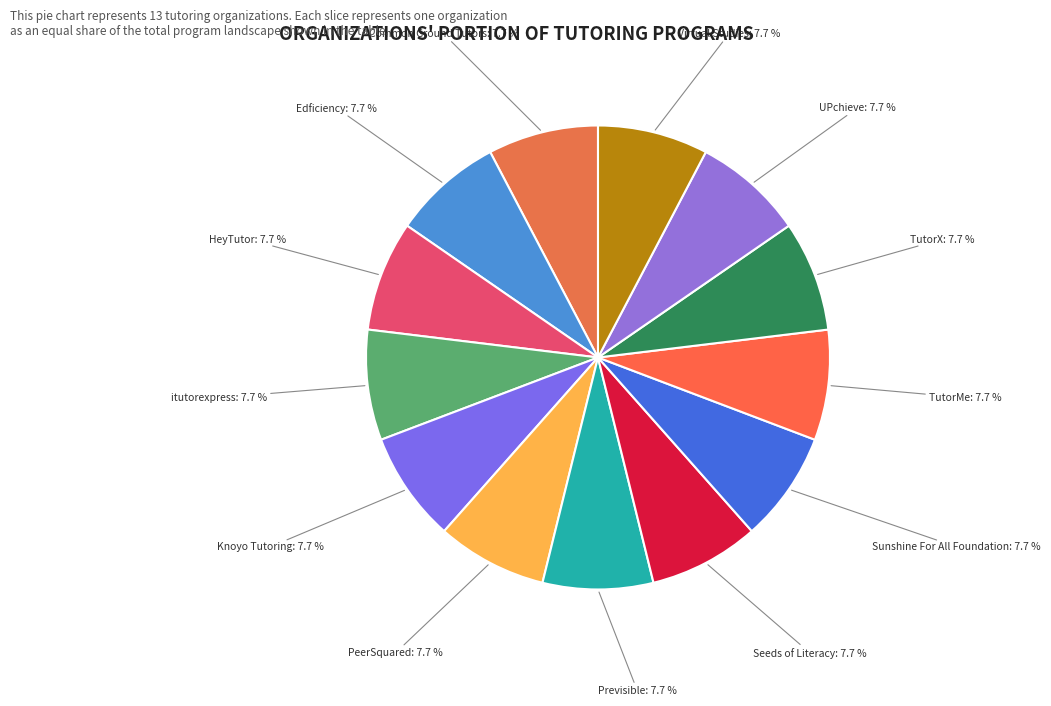

The Common Ground Tutors slice represents 8% of the pie. True or false?

True